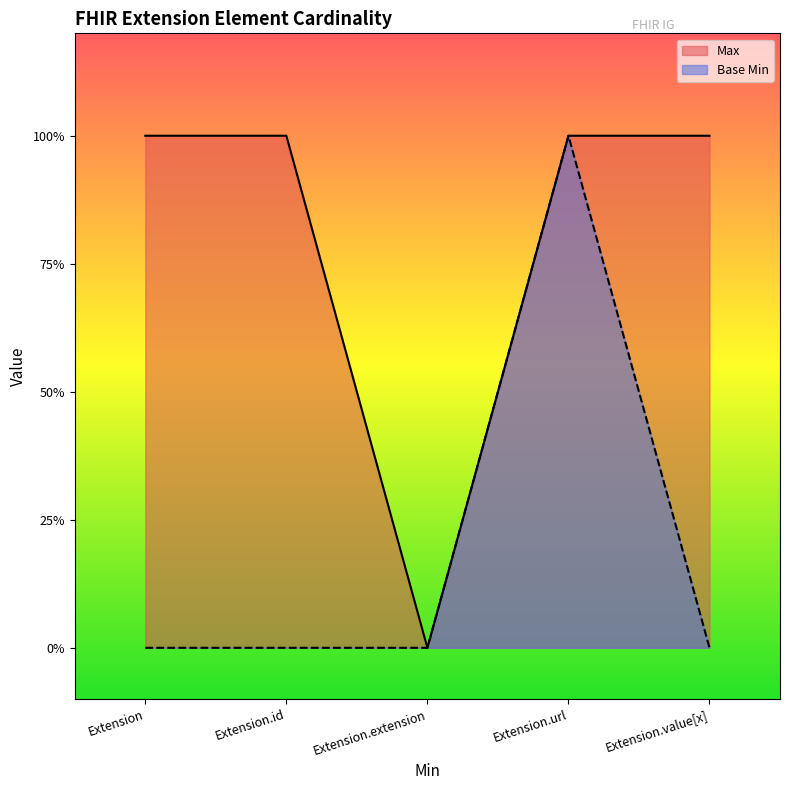

At which category does Base Min reach its first local peak?

Extension.url